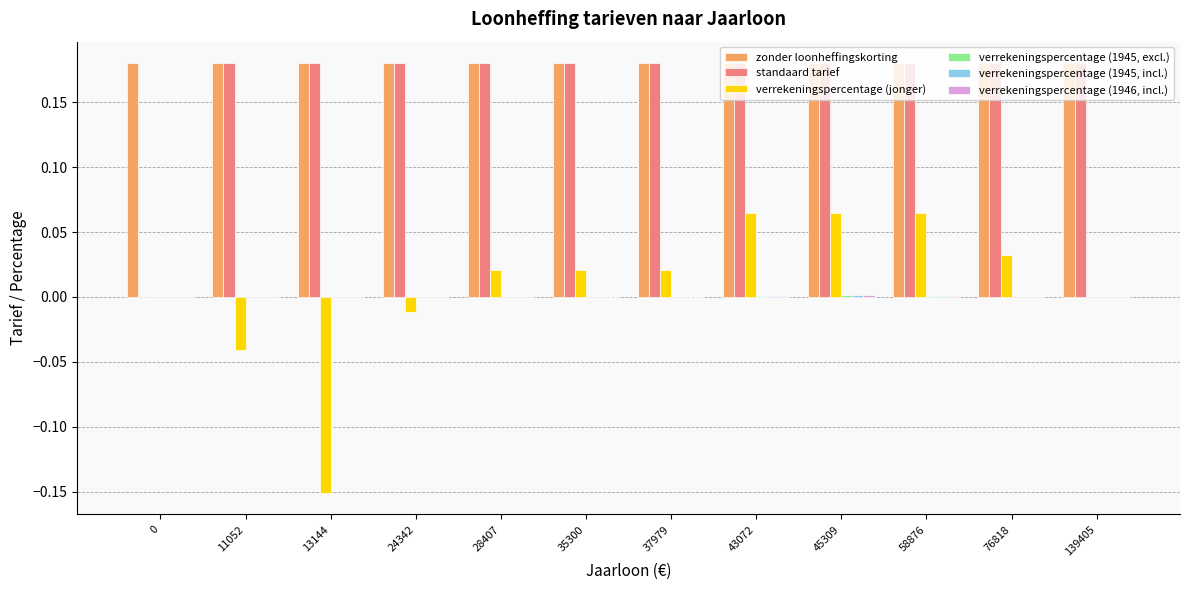

How many series are shown in this chart?

6